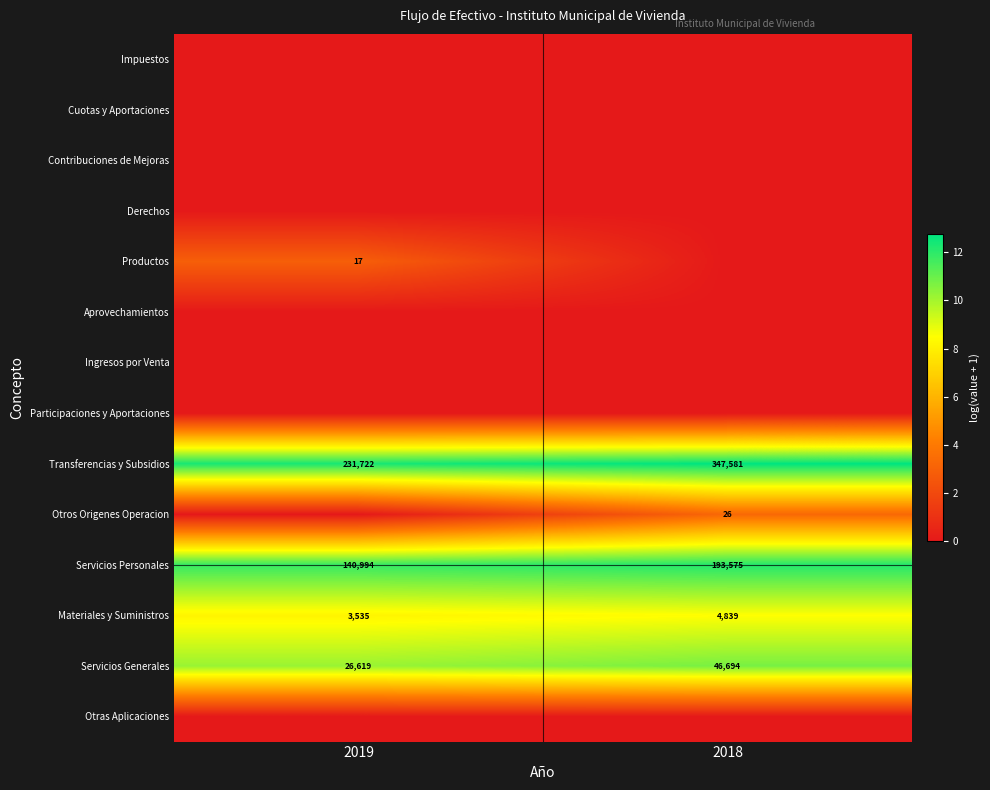

The value of Servicios Personales at 2018 is 58632. True or false?

False